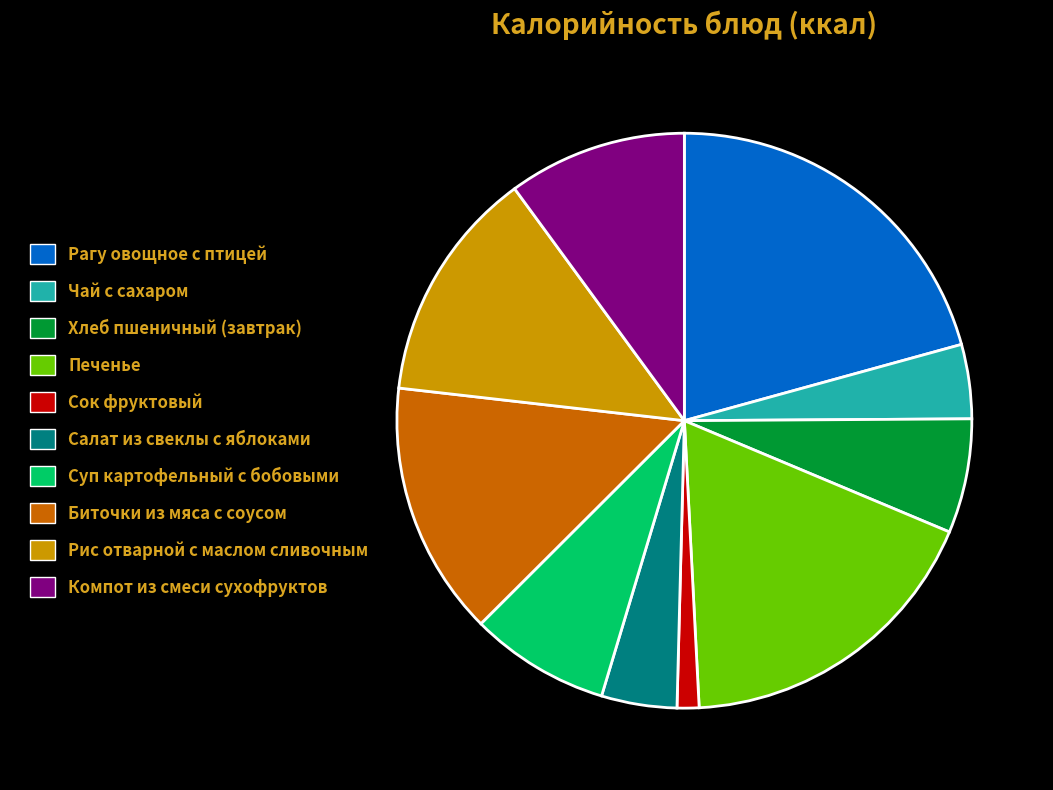

Does any single category account for the majority?

No